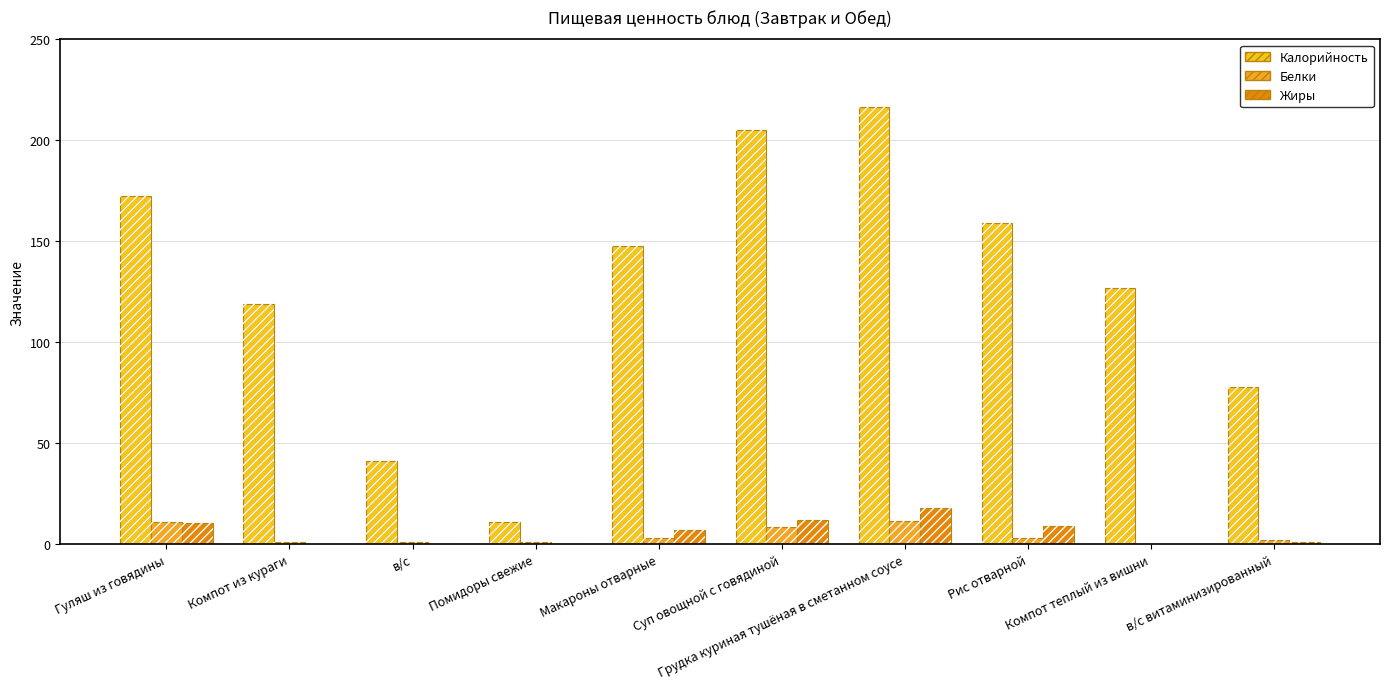

Reading left to right, what are all the values shown in this chart?

Калорийность: 172.6	119.0	41.0	11.0	147.8	205.0	216.7	159.0	127.0	78.0
Белки: 11.0	1.0	1.0	0.8	3.0	8.4	11.3	3.0	0.0	2.0
Жиры: 10.6	0.0	0.0	0.1	7.0	12.1	18.0	9.0	0.0	1.0